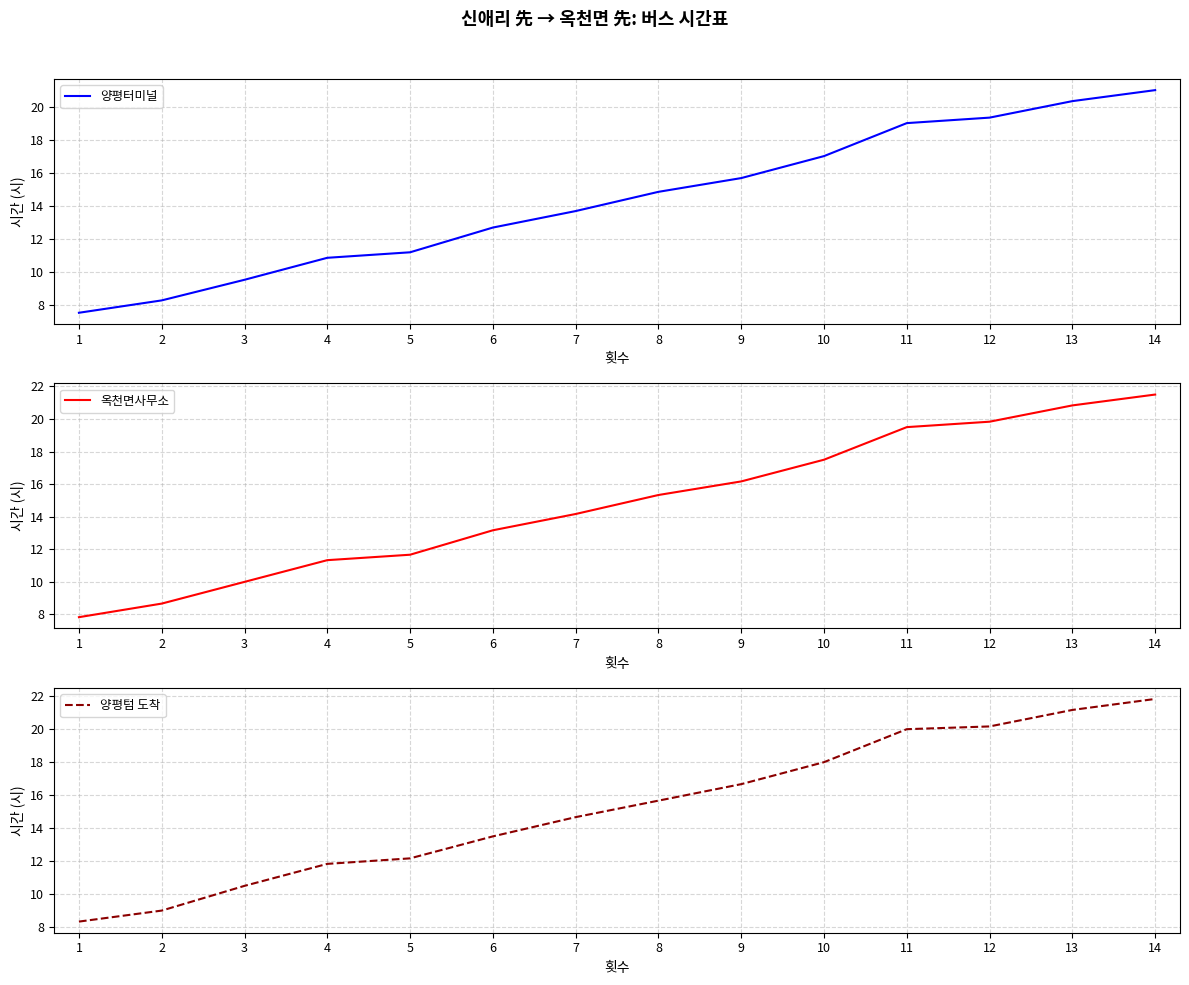

True or false: 양평터미널 and 옥천면사무소 cross at least once.

False